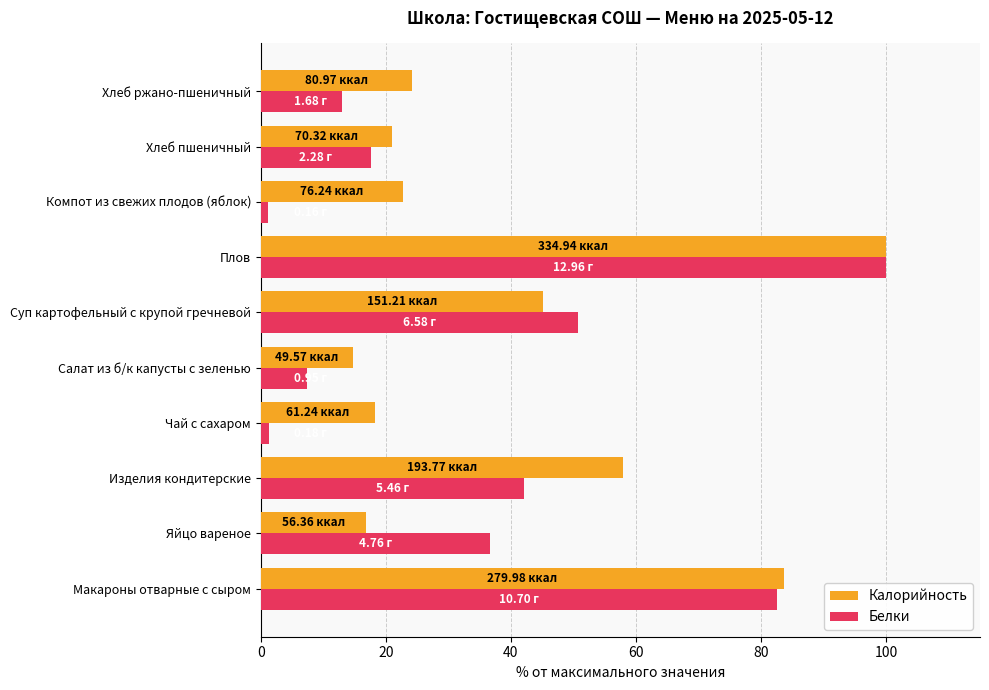

What is the difference between the maximum and minimum values in the Калорийность series?

85.2